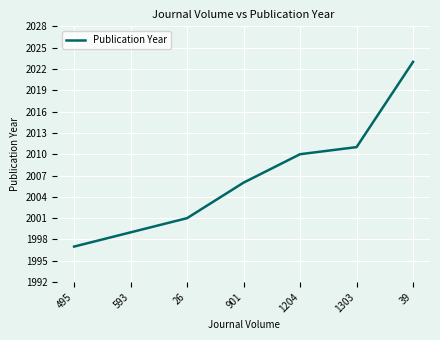

Reading left to right, what are all the values shown in this chart?

495=1997	593=1999	26=2001	901=2006	1204=2010	1303=2011	39=2023